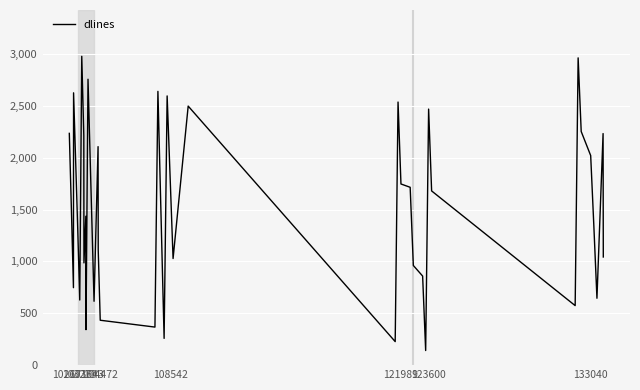

What is the maximum value shown in the chart?

2978